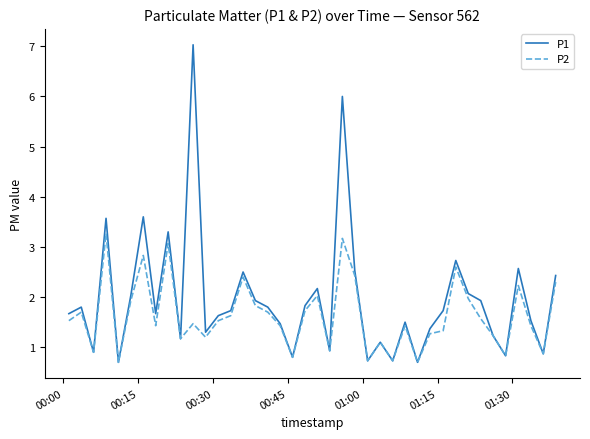

How many lines are shown in the chart?

2